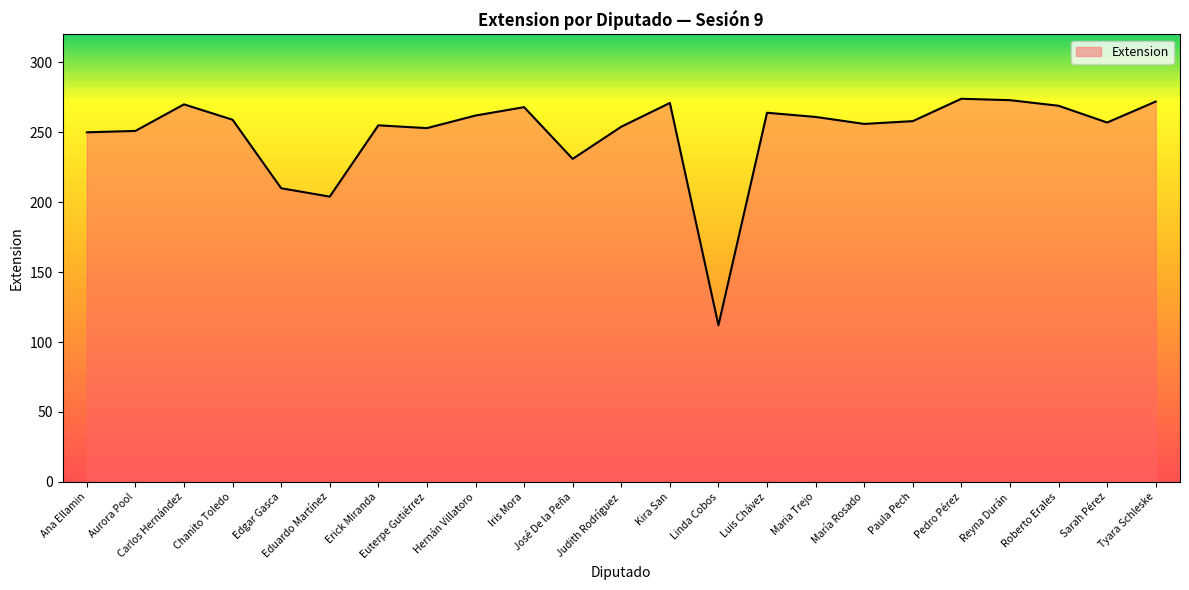

Which has a higher value, Chanito Toledo or Ana Ellamin?

Chanito Toledo